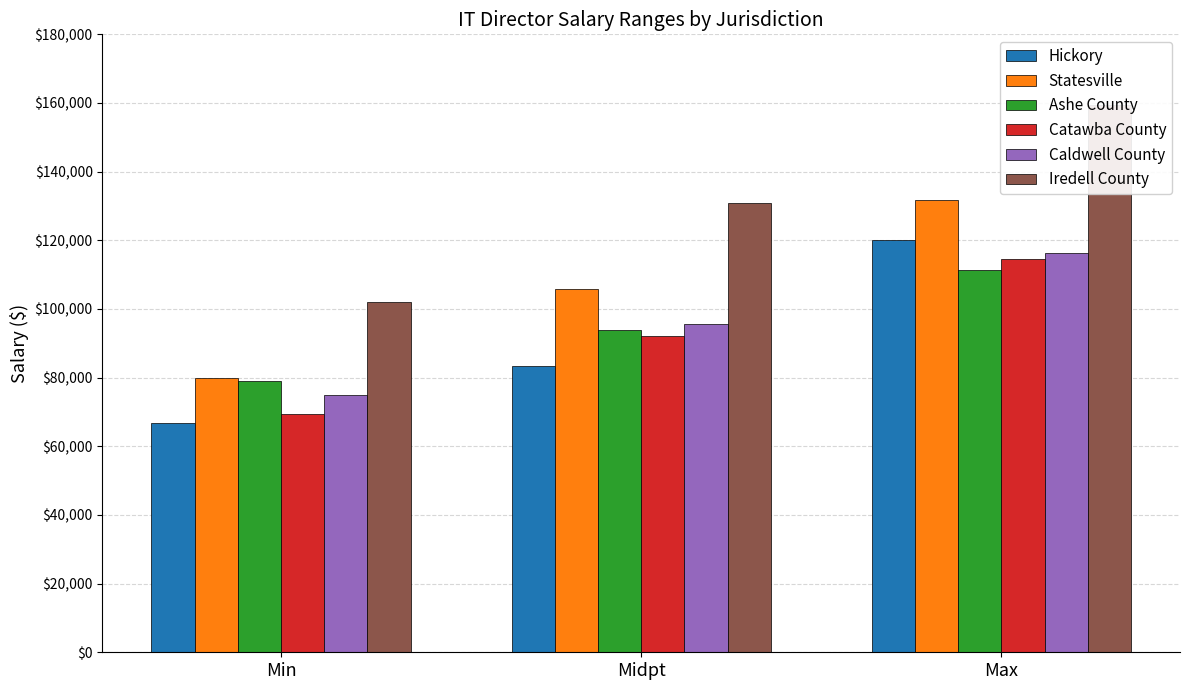

How many data points in Ashe County are less than 93738?

1